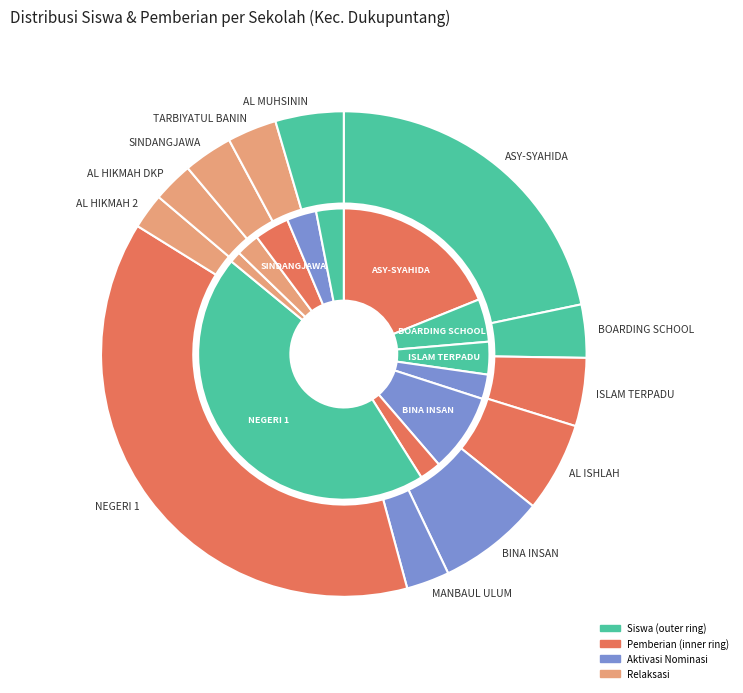

Does 8 account for over 50% of the chart?

No